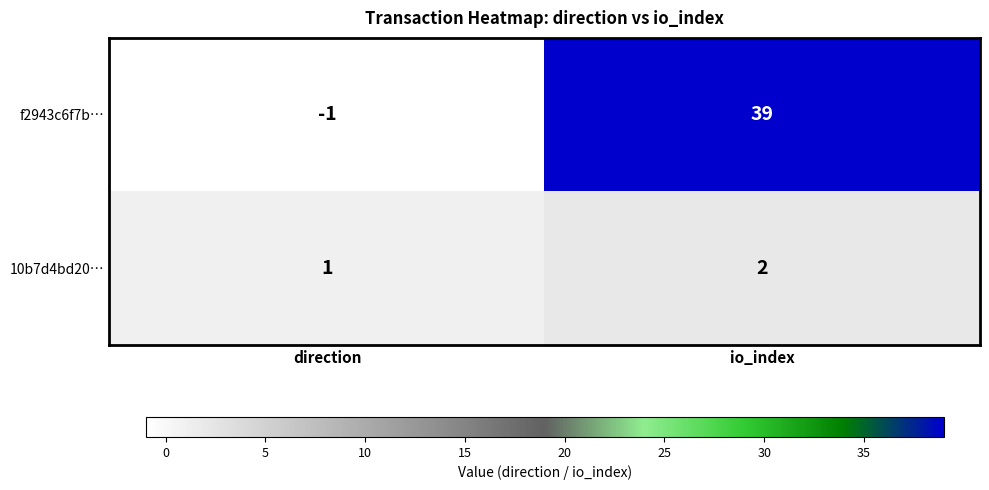

What is the difference between the maximum and minimum values in the f2943c6f7b… series?

40